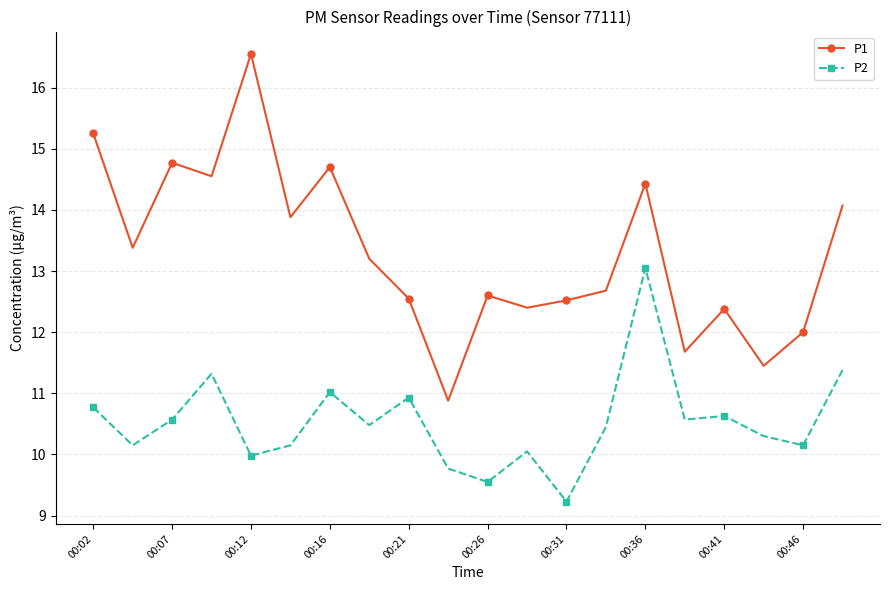

Which series has the largest range (max minus min)?

P1